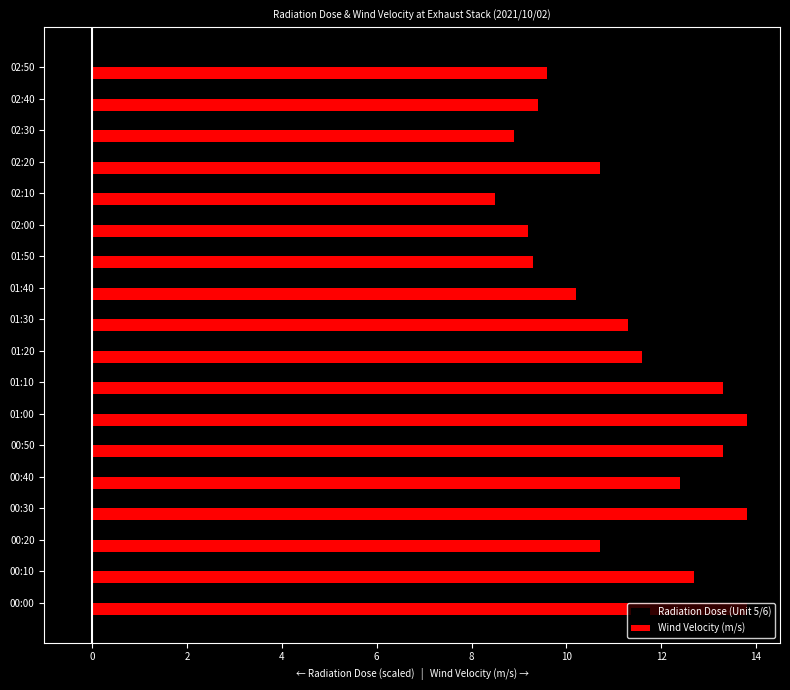

Which series has the largest total across all categories?

Wind Velocity (m/s)